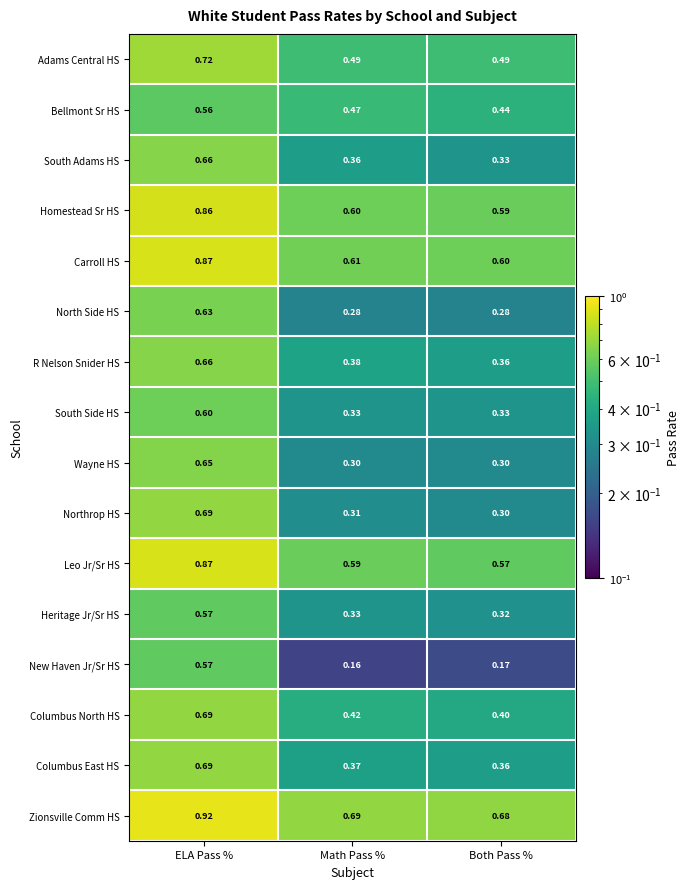

Is the value of North Side HS at ELA Pass % greater than the value of South Adams HS at ELA Pass %?

No